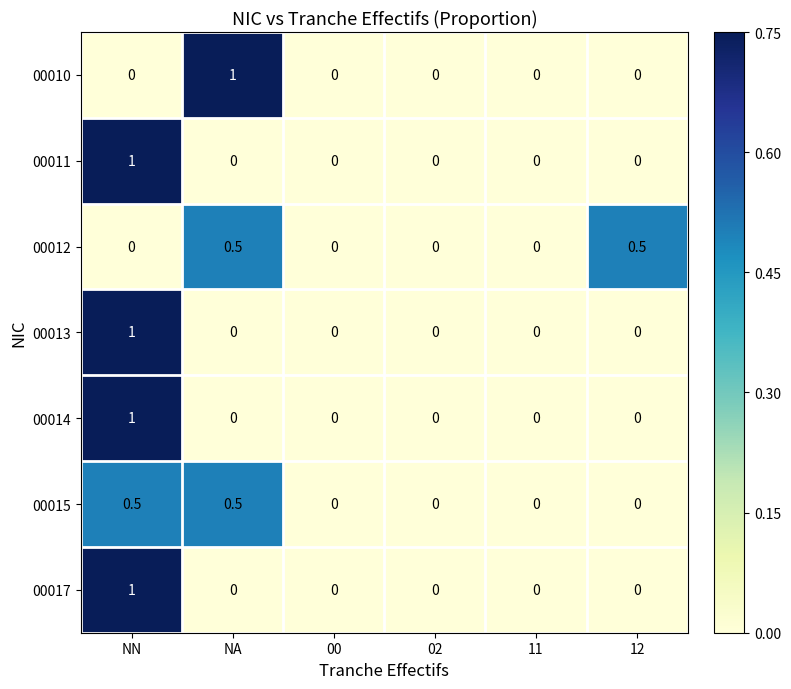

What is the sum of all 00012 values?

1.0